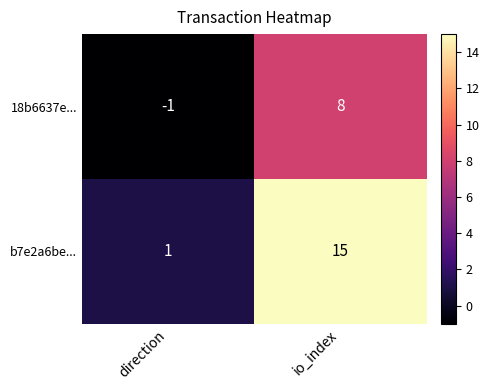

What is the difference between the maximum and minimum values in the 18b6637e... series?

9